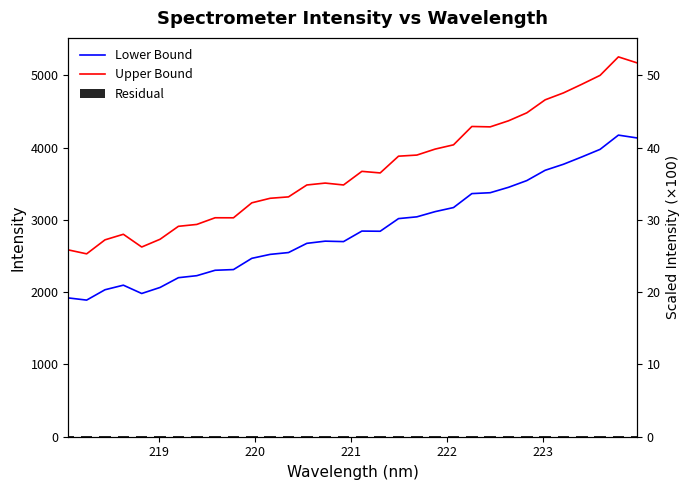

At how many categories does at least one series exceed 3753?

14